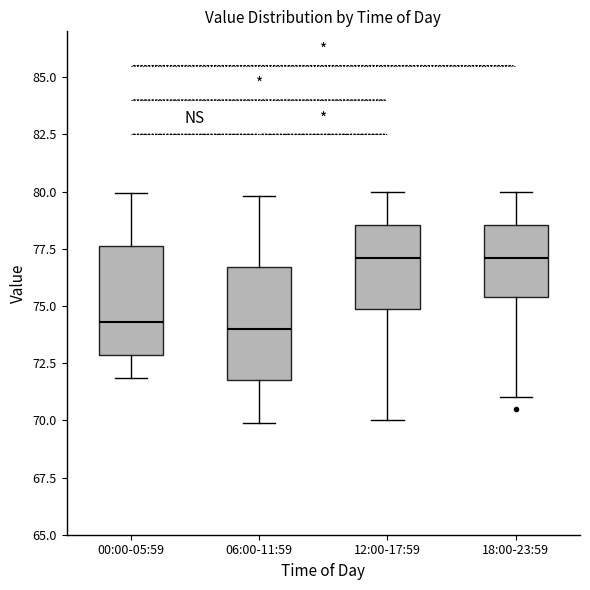

Reading left to right, transcribe this box plot: for each box, give where its median line is, the range the box spans, and where its two whiskers end, as read against the y-axis. The values are not printed on the chart, so give them approximately, as read against the axis.

00:00-05:59: median 74.5, box 73.0 to 77.5, whiskers 72.0 to 80.0
06:00-11:59: median 74.0, box 72.0 to 76.5, whiskers 70.0 to 80.0
12:00-17:59: median 77.0, box 75.0 to 78.5, whiskers 70.0 to 80.0
18:00-23:59: median 77.0, box 75.5 to 78.5, whiskers 71.0 to 80.0